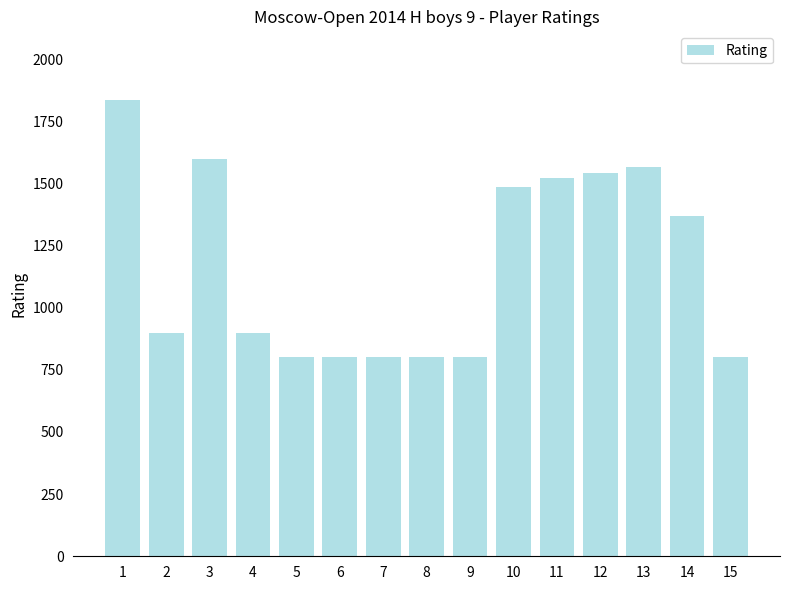

What value does the data have at 7, to the nearest 50?

800